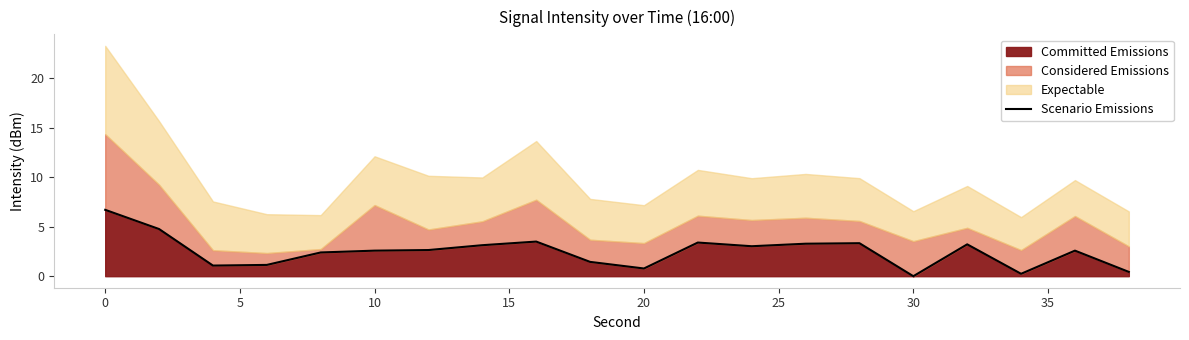

True or false: the data has more than 0 interior local peaks.

True